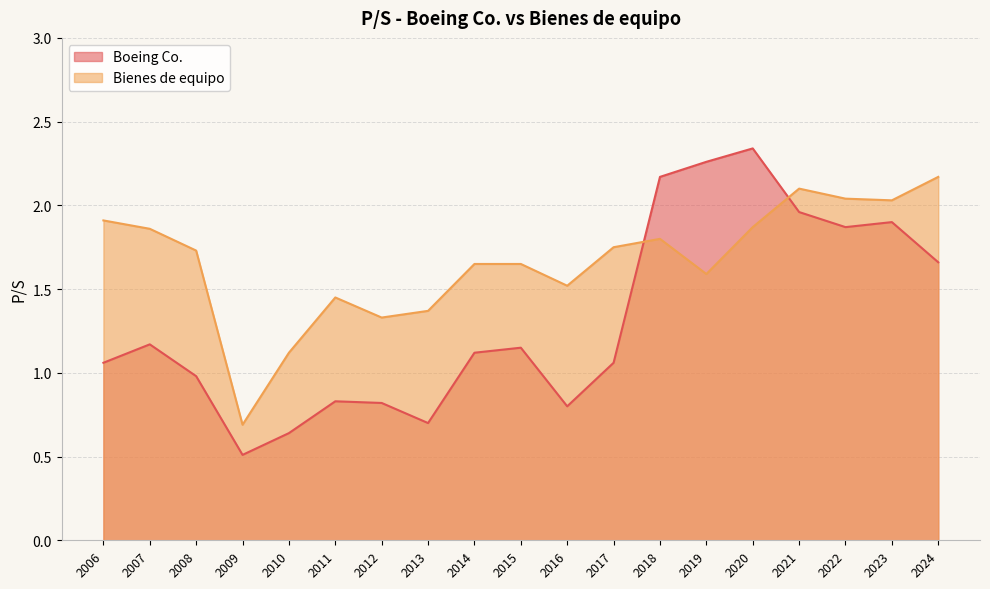

True or false: Boeing Co. and Bienes de equipo cross at least once.

True